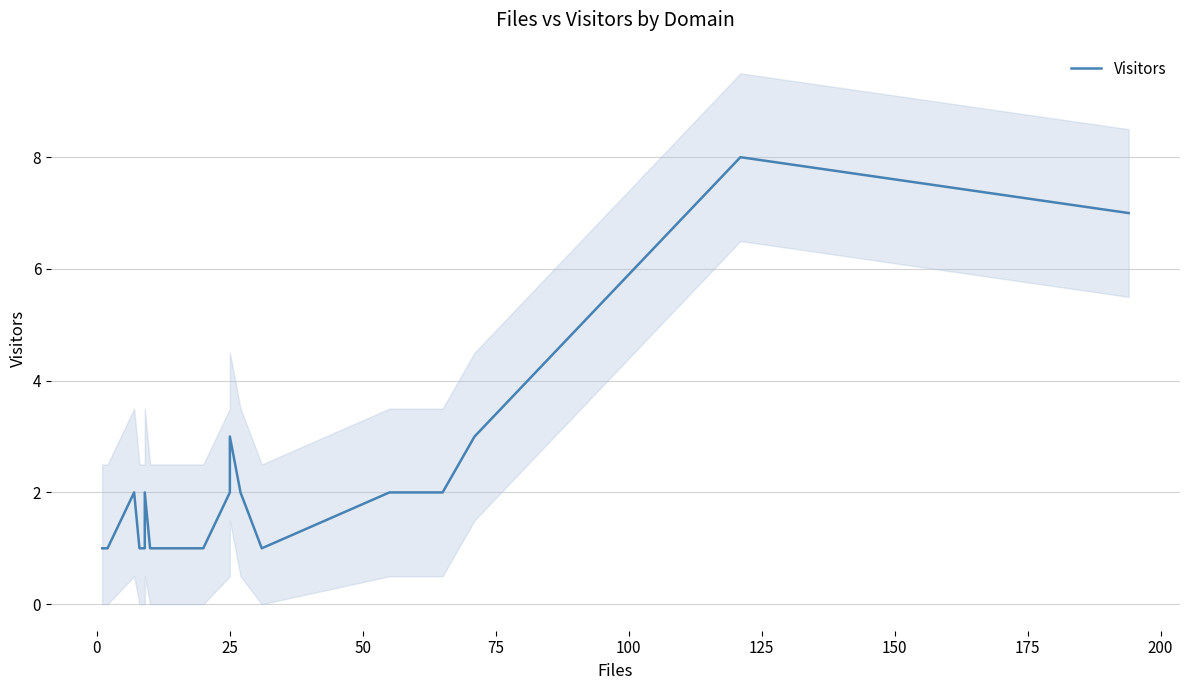

What is the greatest value displayed?

8